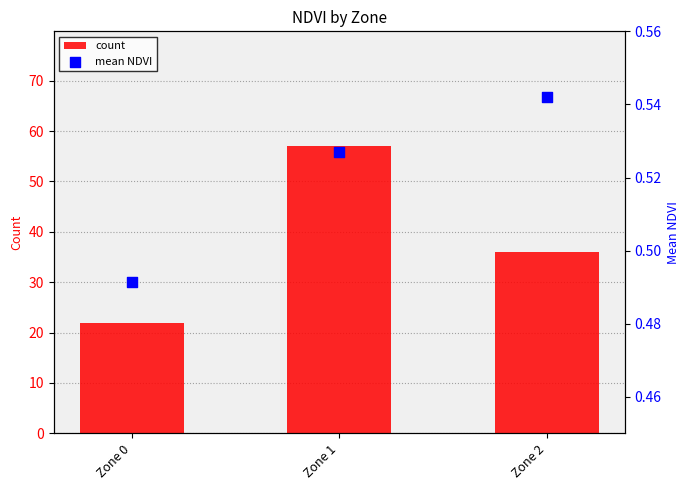

What is the total value across all series at Zone 0?

22.5